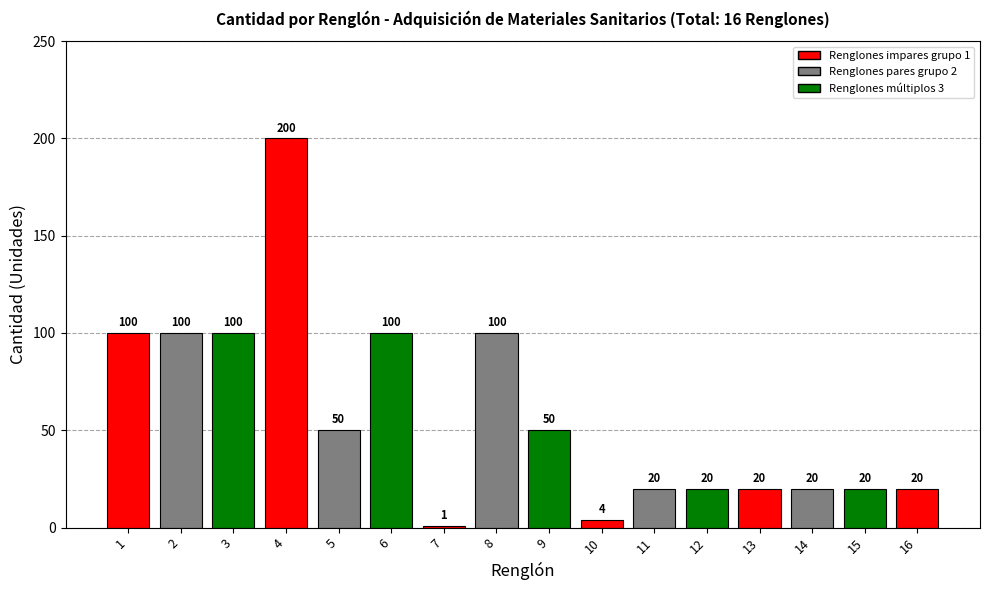

Is it true that the value at 1 is 100?

True